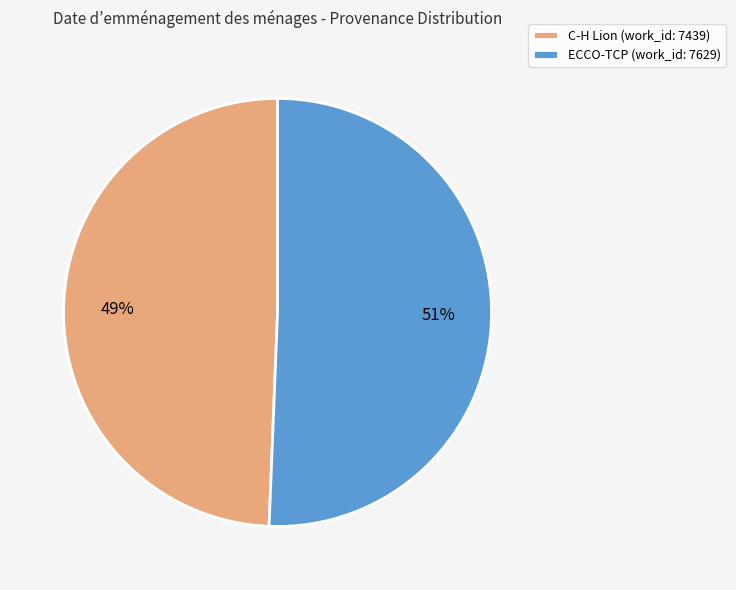

Rank the categories by value from lowest to highest.

C-H Lion (work_id: 7439), ECCO-TCP (work_id: 7629)